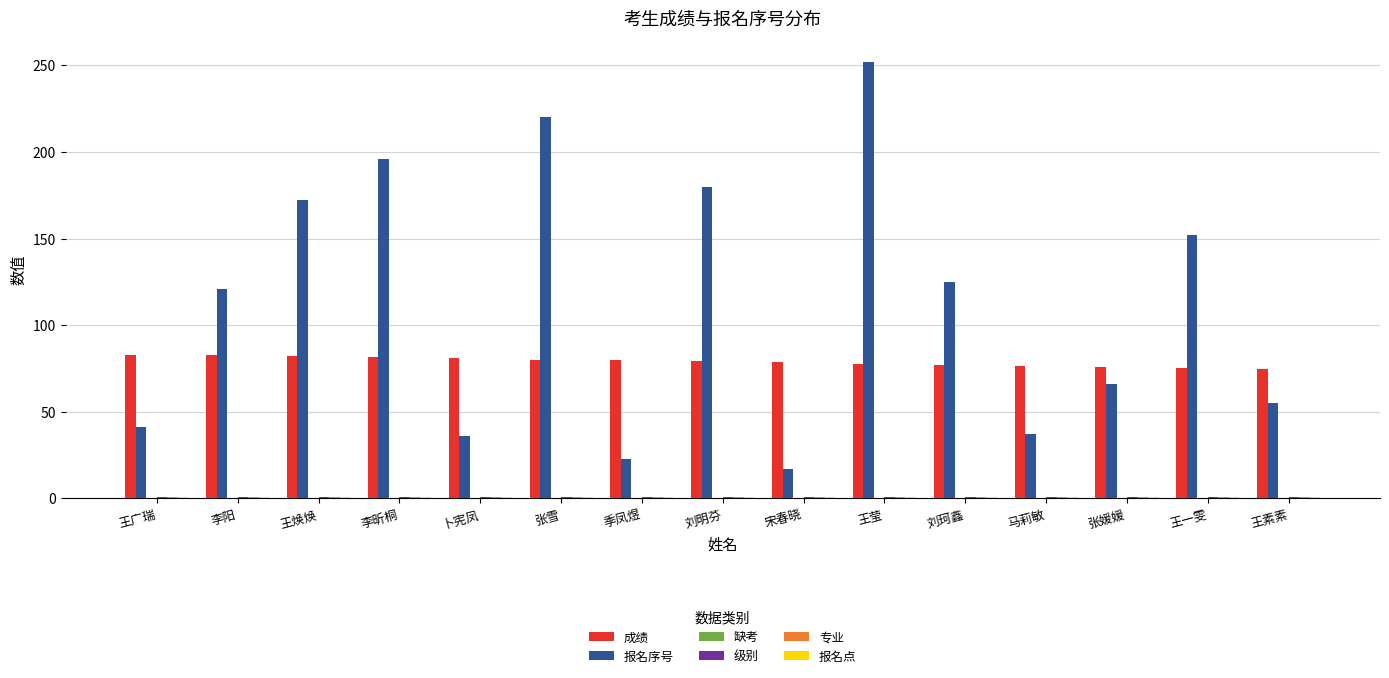

What is the greatest value displayed?

252.0